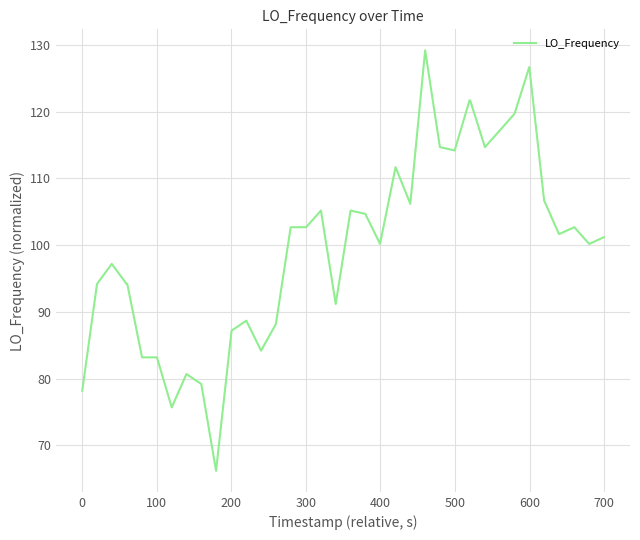

What is the sum of all values?

4000.0